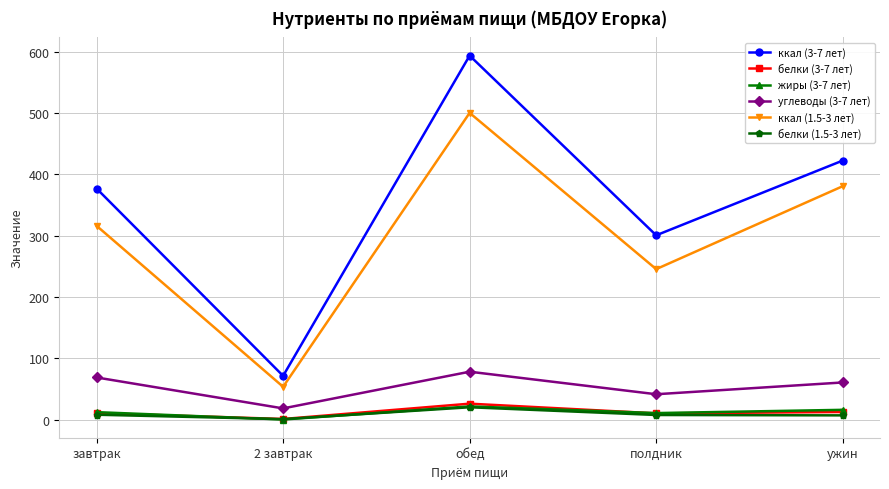

At which category does the chart reach its minimum across all series?

2 завтрак